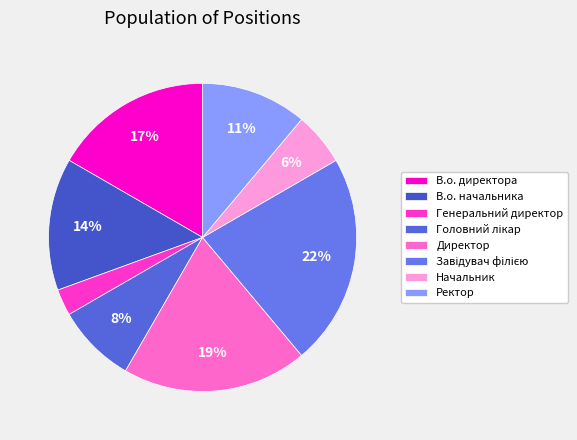

Count the number of slices in the pie.

8